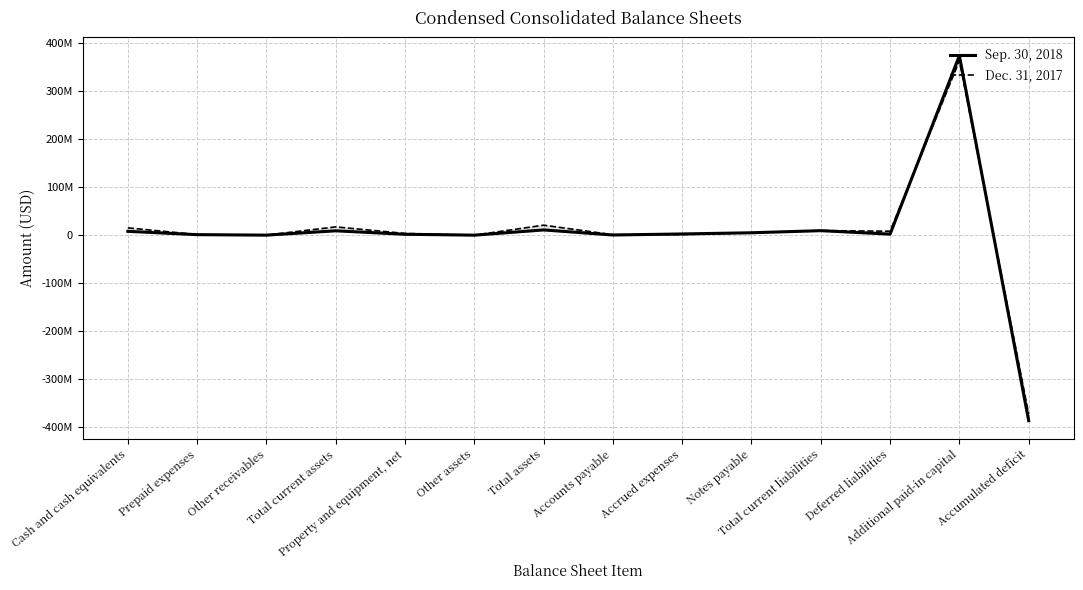

Which series has the largest range (max minus min)?

Sep. 30, 2018